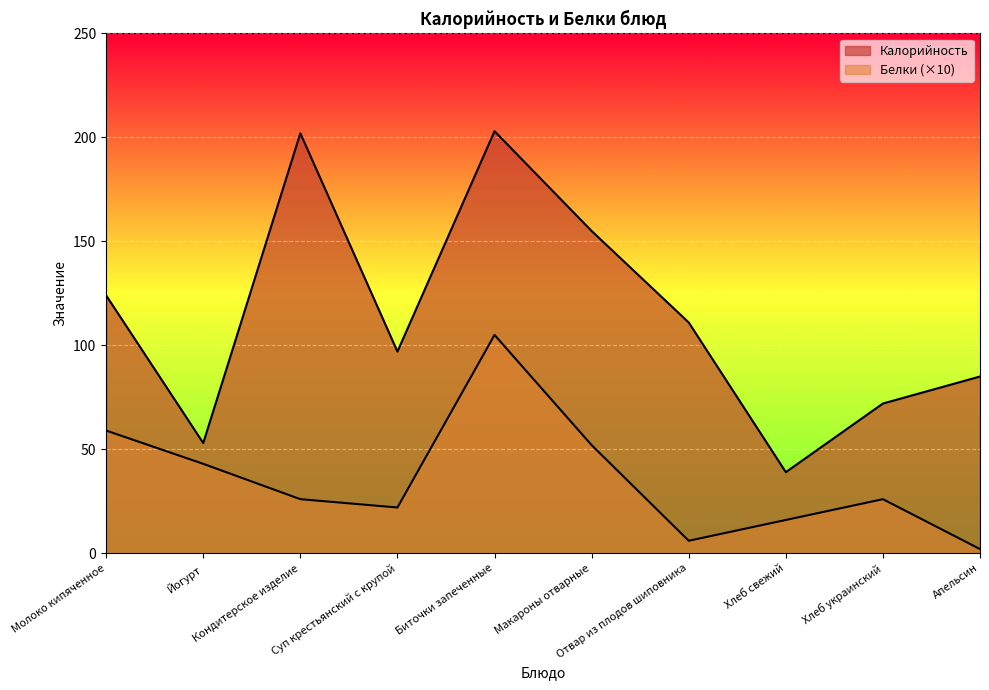

Reading left to right, what are all the values shown in this chart?

Калорийность: 124	53	202	97	203	155	111	39	72	85
Белки: 59	43	26	22	105	52	6	16	26	2